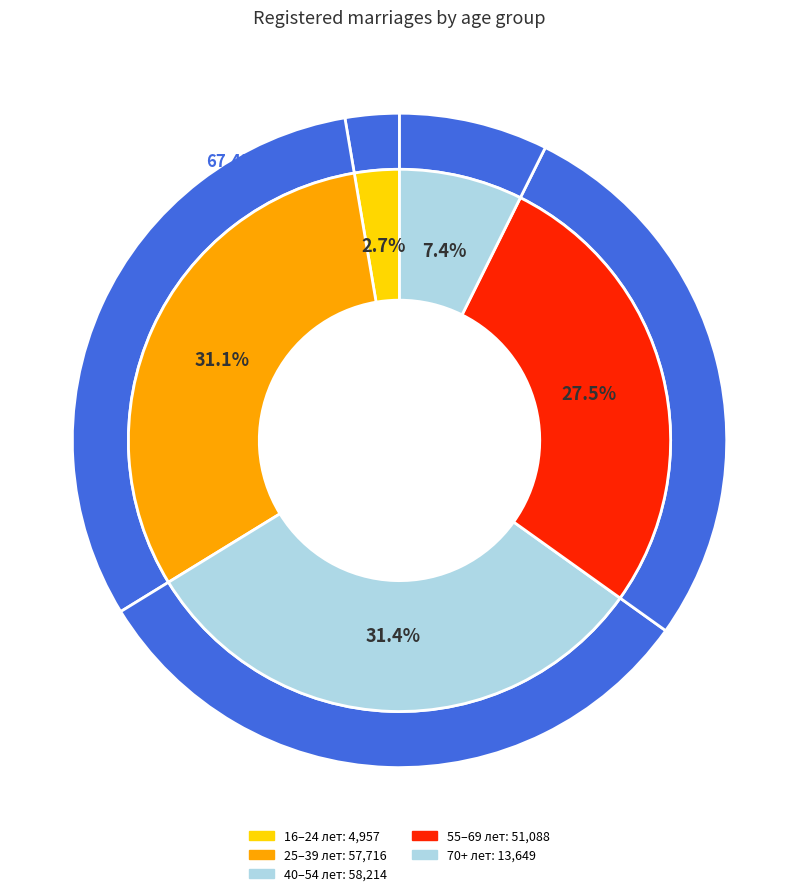

Does 55 - 59 represent more than half of the total?

No